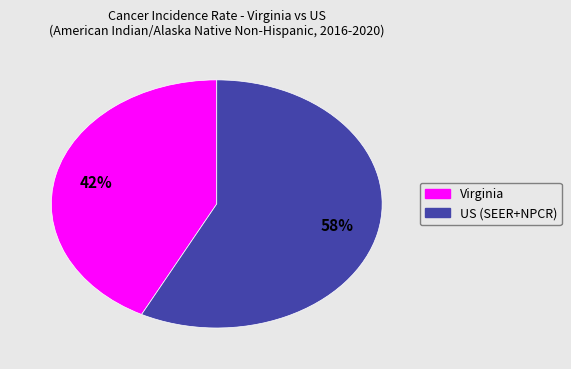

Which slice represents more than half of the pie?

US (SEER+NPCR)